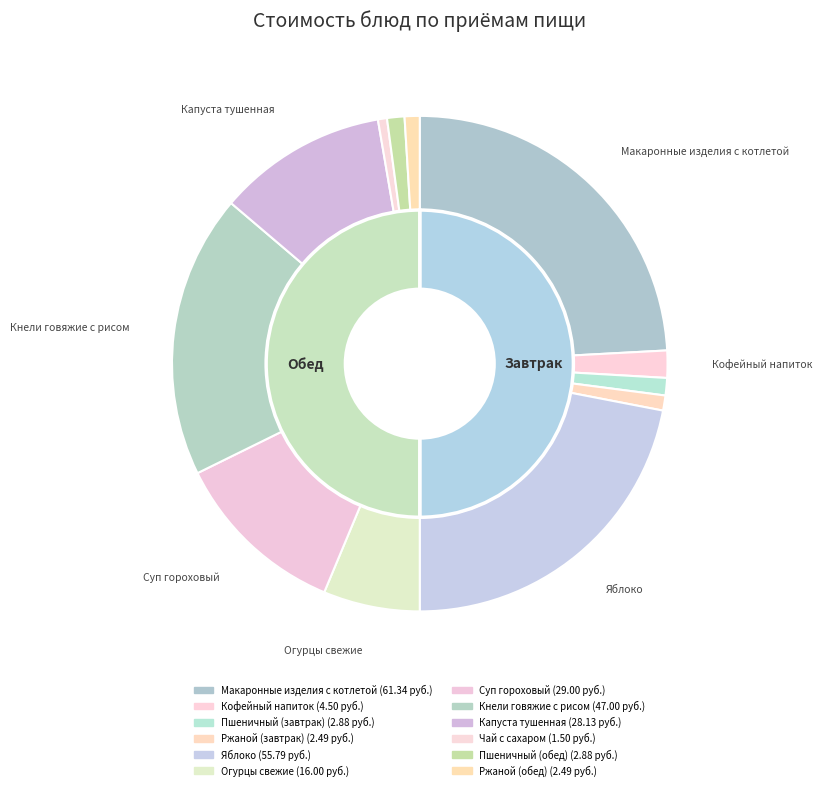

To the nearest percent, what is the difference between the largest and smallest slice percentages?

24%